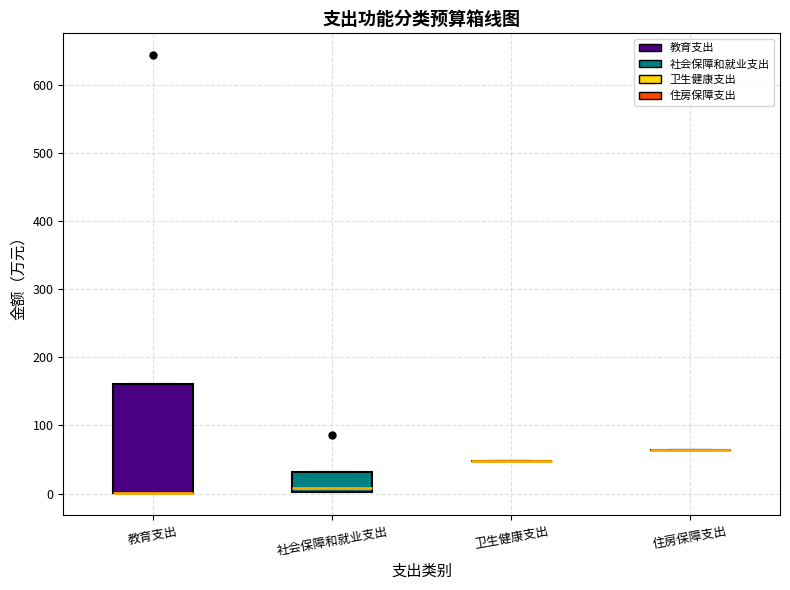

Which box is the tallest, from its lower edge to its upper edge?

教育支出